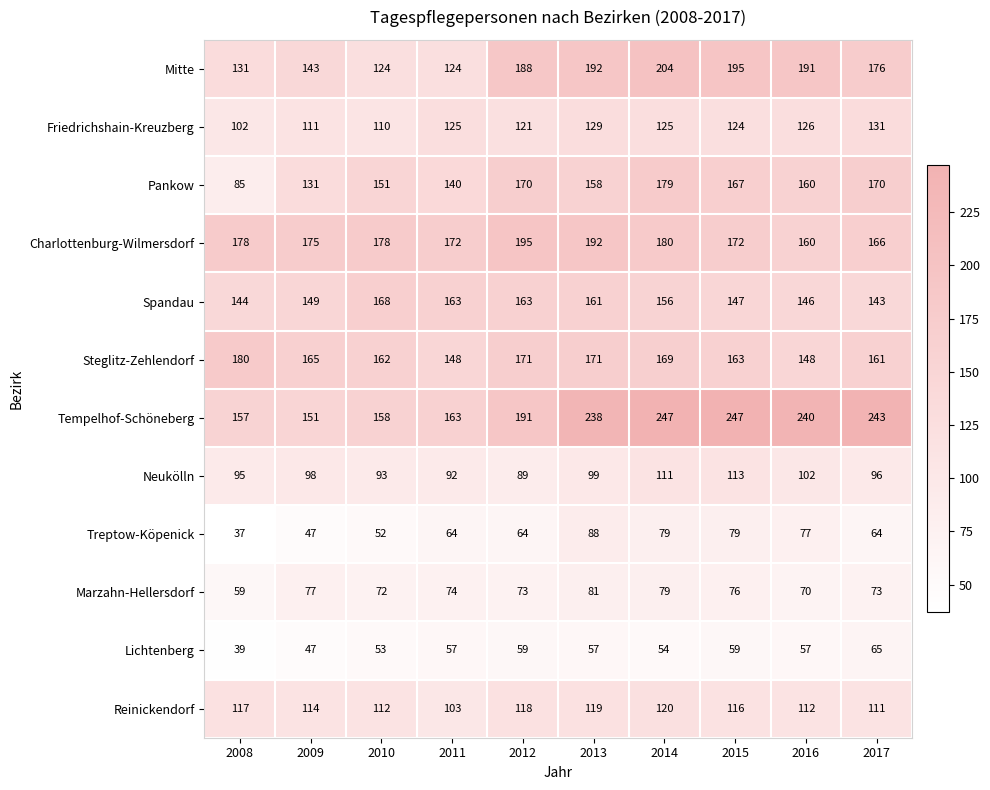

What is the smallest value displayed?

37